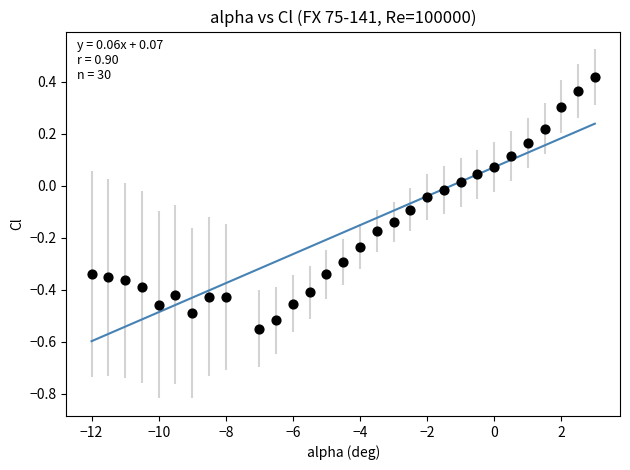

What is the range of Y values (max minus min)?

1.0